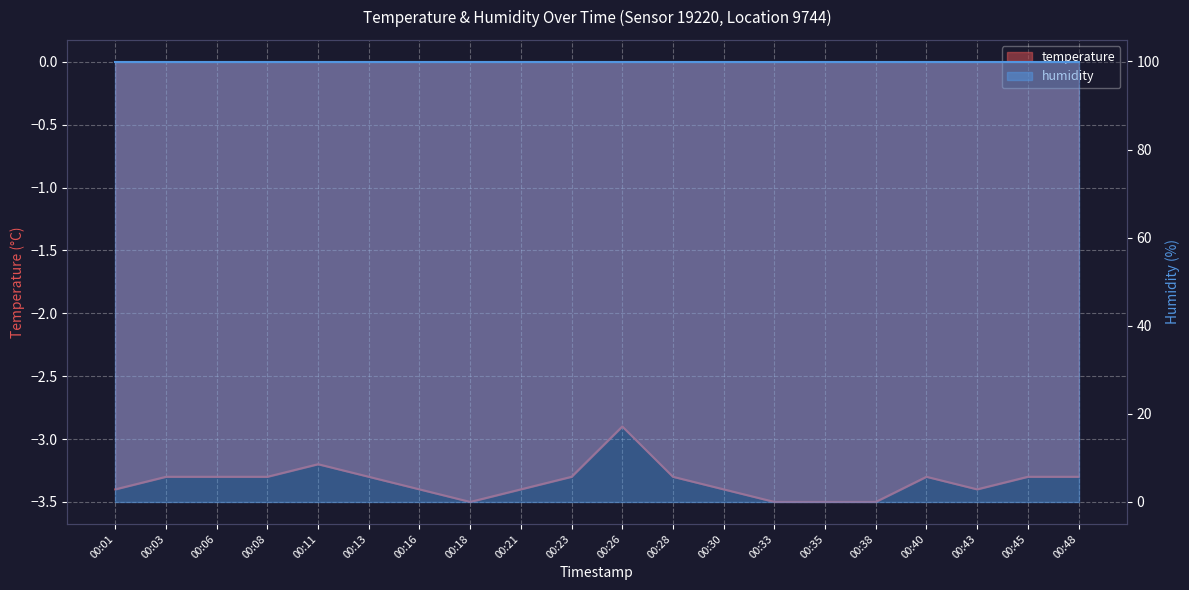

What is the value of the 7th point from the left?

-3.4